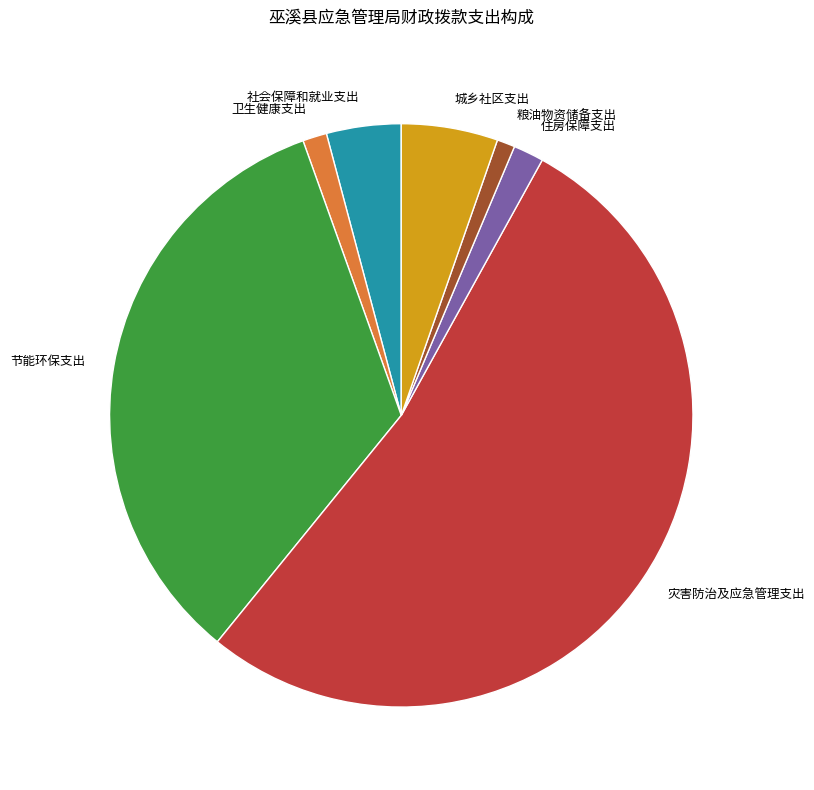

How many segments does this pie chart have?

7